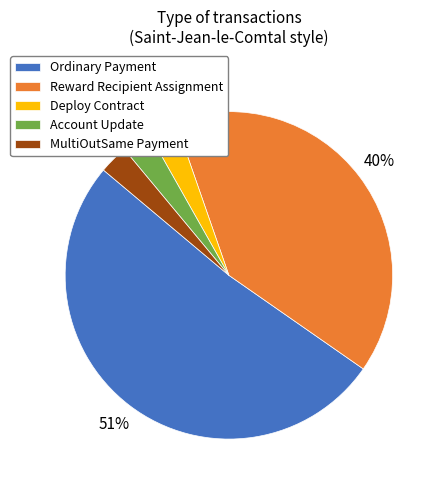

Is it true that Account Update is 10% of the pie?

False